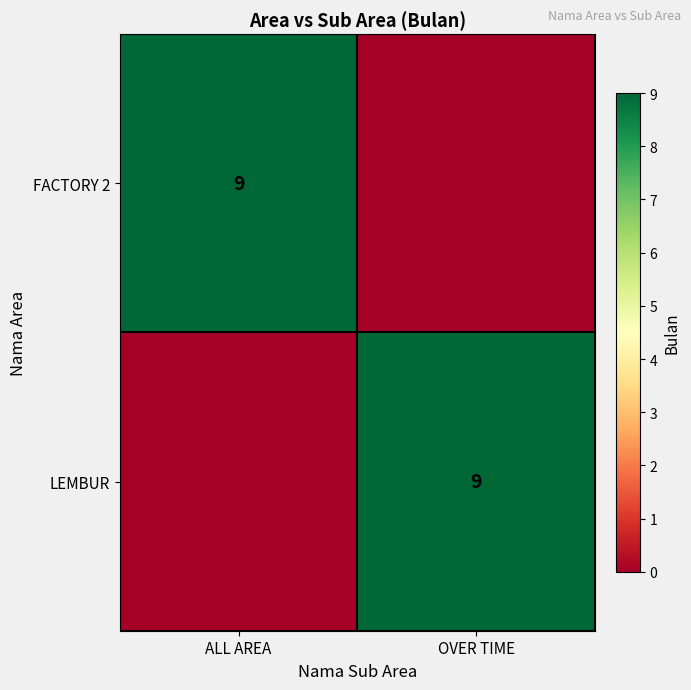

The value of FACTORY 2 at ALL AREA is 6. True or false?

False